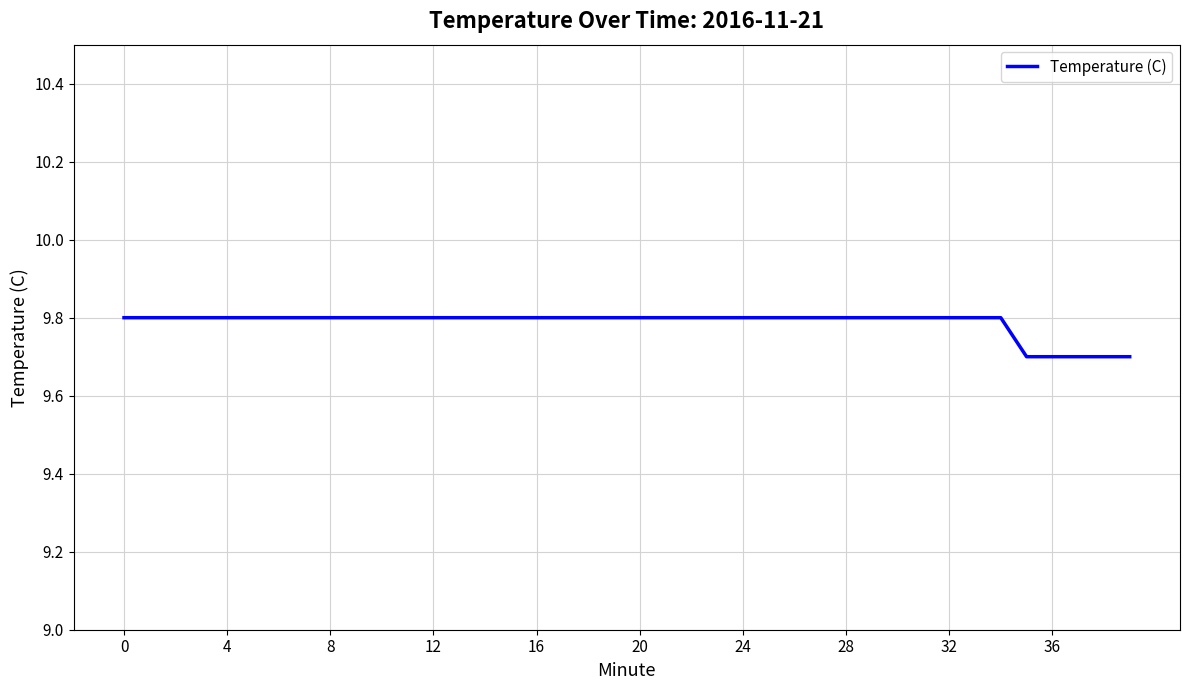

Count the values in the range 9 to 10.

40